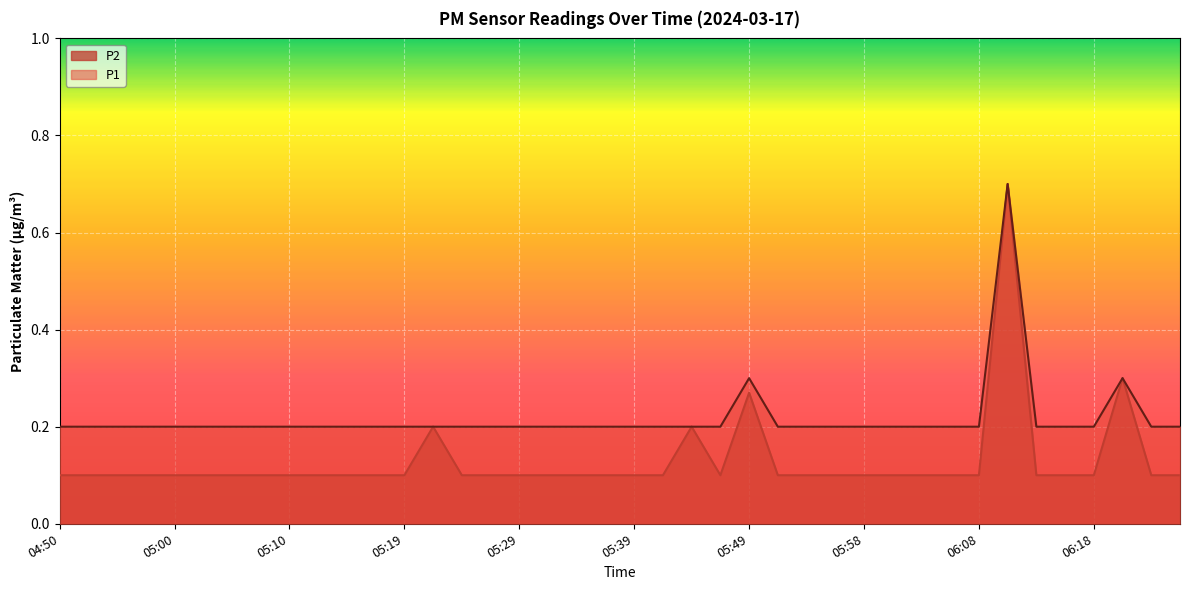

What is the difference between the highest and lowest values at 05:56?

0.1